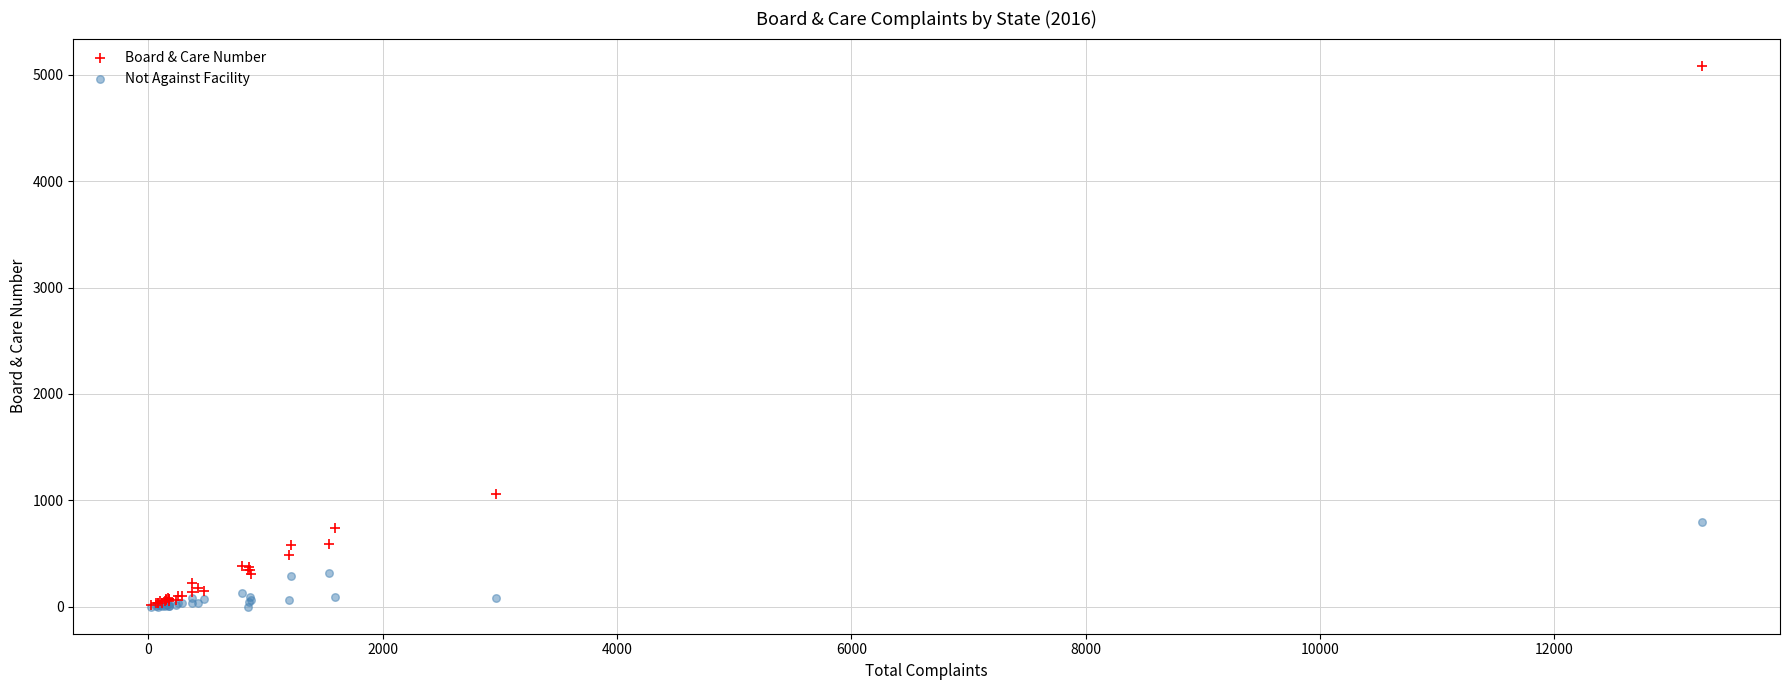

Which series contains the highest Y value?

Board & Care Number